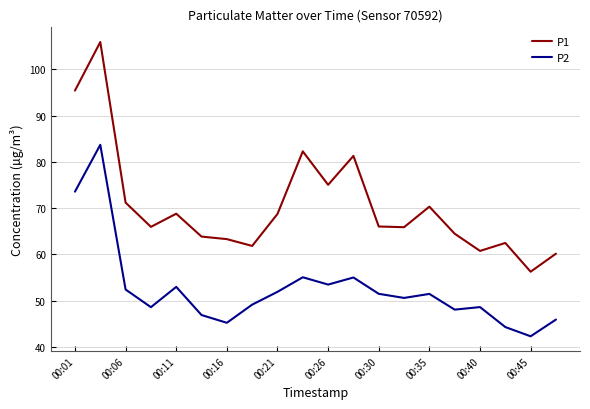

What is the difference between the maximum and minimum values in the P1 series?

49.7